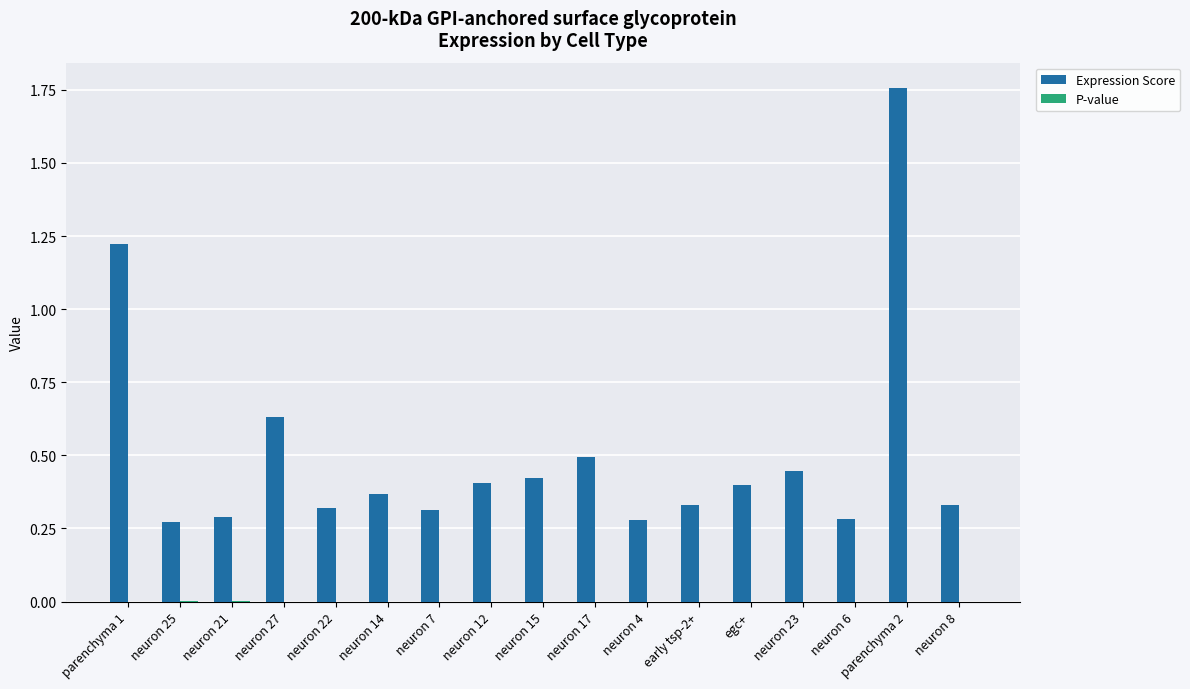

At which category does the chart reach its peak across all series?

parenchyma 2